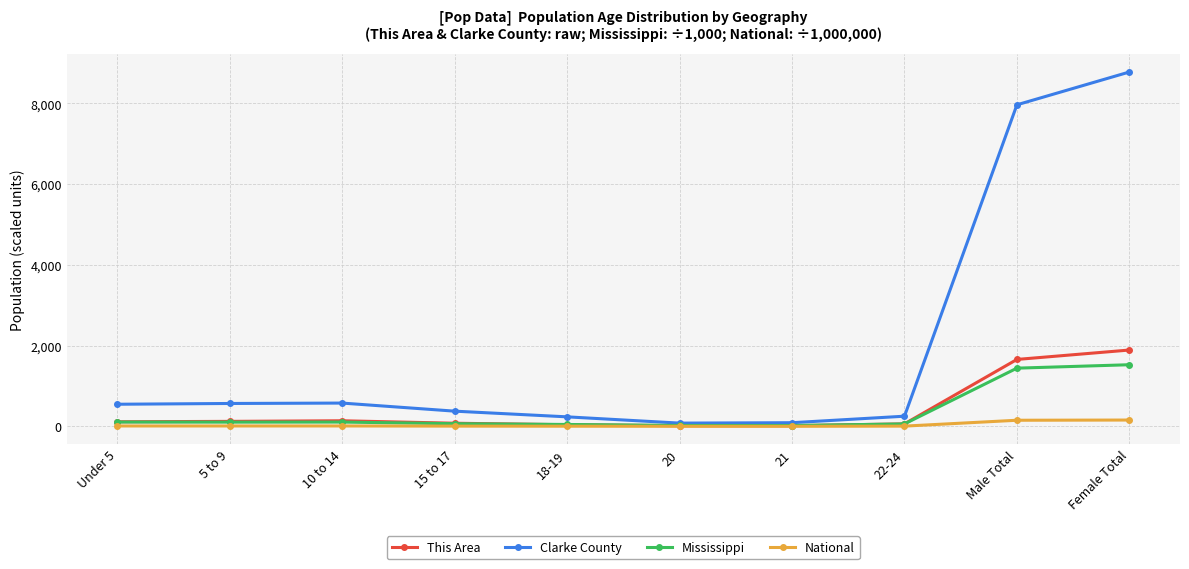

What is the approximate value of National at 10 to 14?

10.6